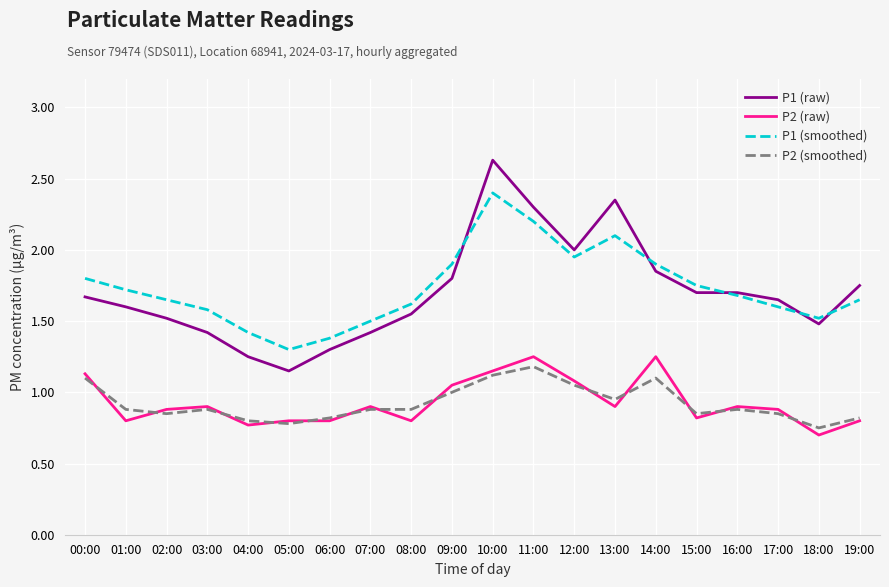

The P1 (smoothed) series shows 0.7 at 00:00. True or false?

False